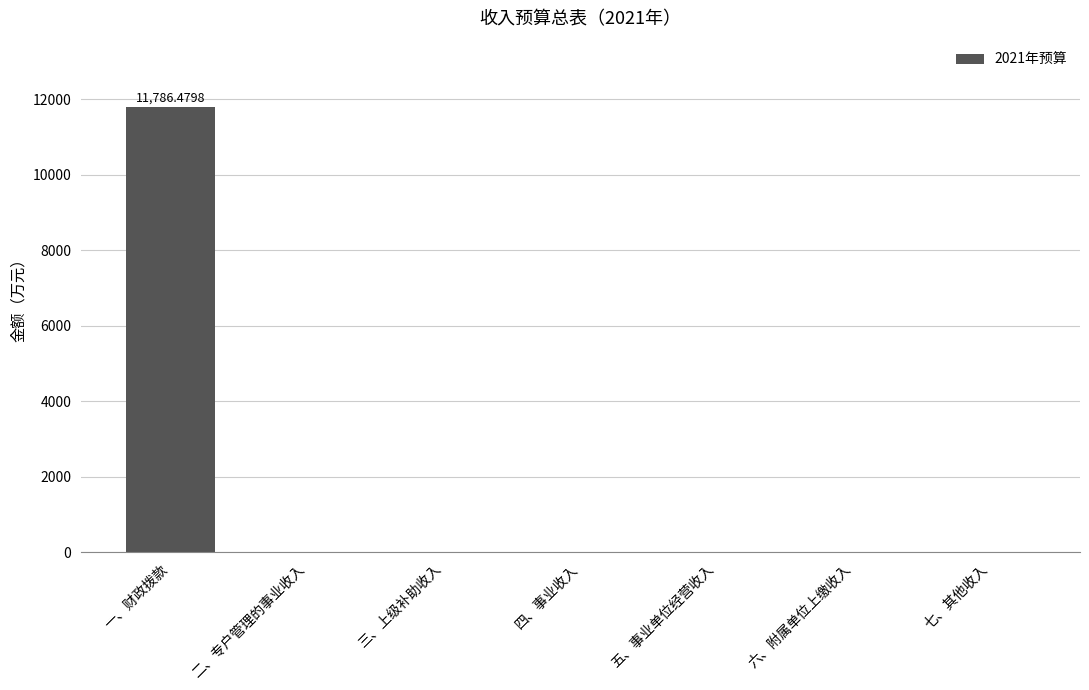

At which category does the chart reach its peak across all series?

一、财政拨款